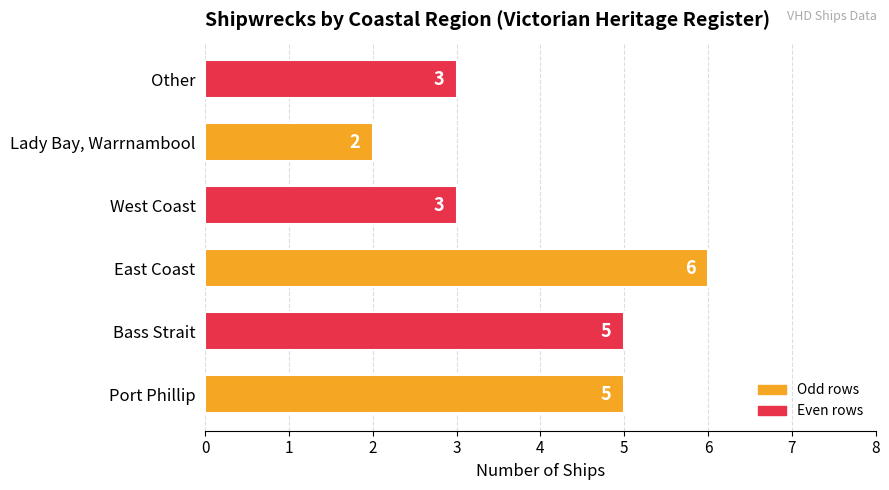

Count the values in the range 3 to 5.

4